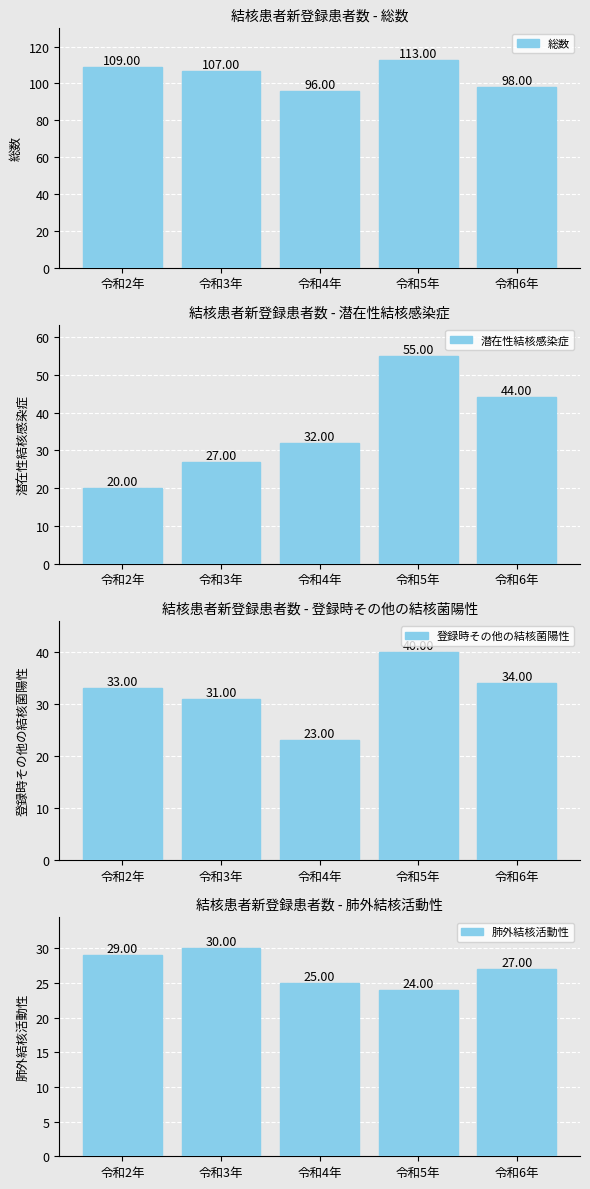

Is the value of 登録時その他の結核菌陽性 at 令和2年 greater than the value of 肺外結核活動性 at 令和4年?

Yes